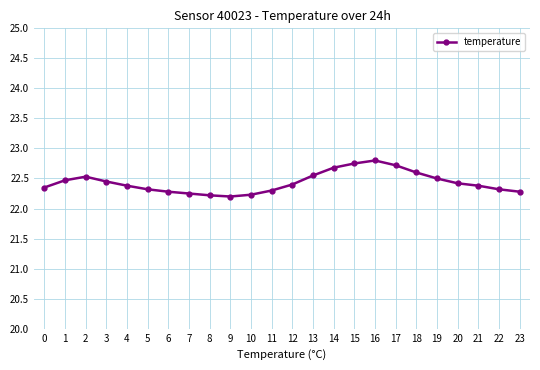

True or false: there are more than 0 points higher than both neighbors.

True